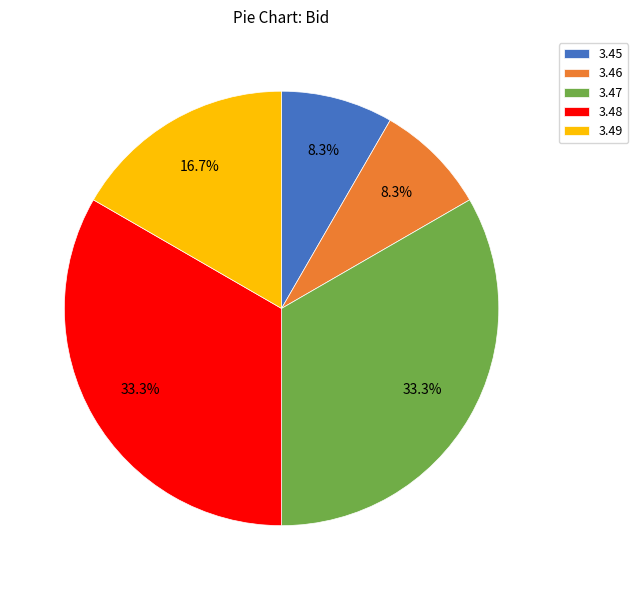

What percentage do 3.48 and 3.47 together represent?

66.7%